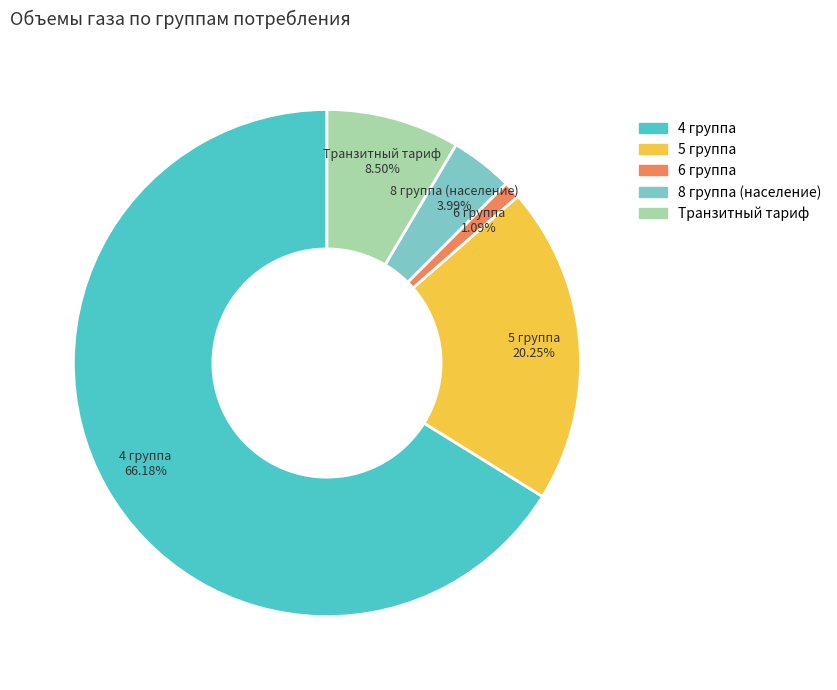

To the nearest percent, what is the combined percentage of 8 группа (население) and 4 группа?

70%